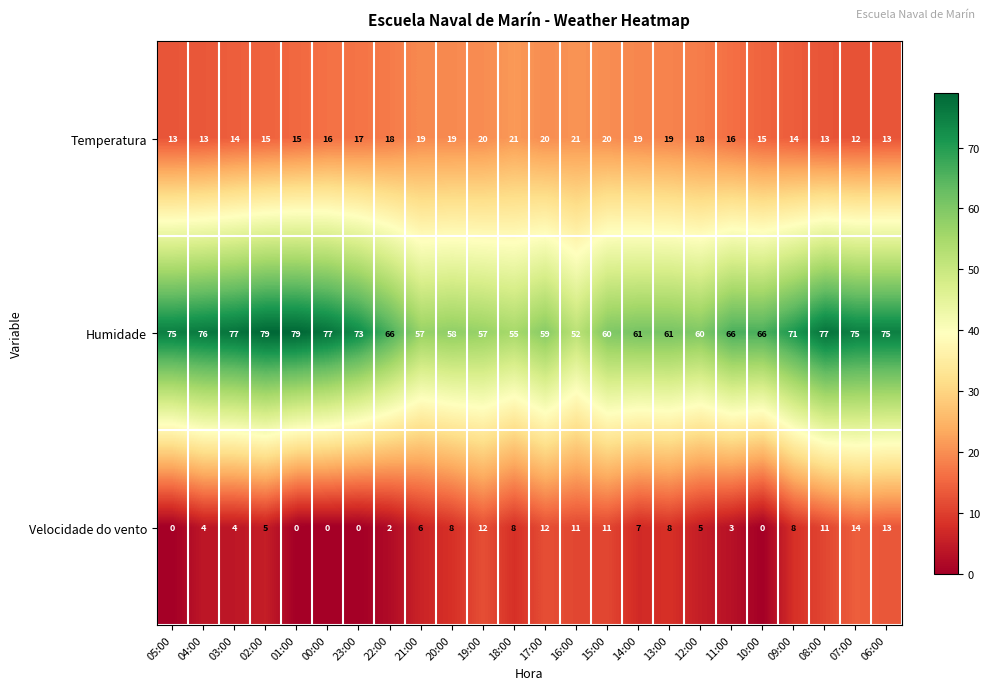

The Velocidade do vento series shows 3 at 11:00. True or false?

True